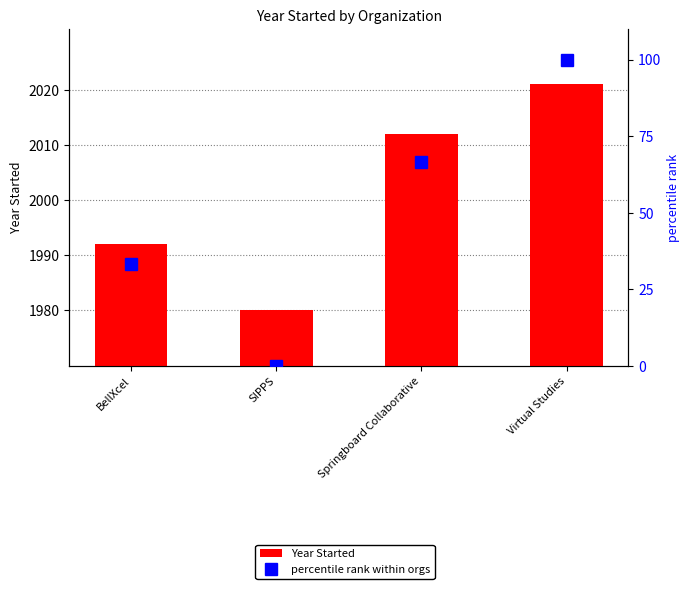

What is the maximum value shown in the chart?

2021.0